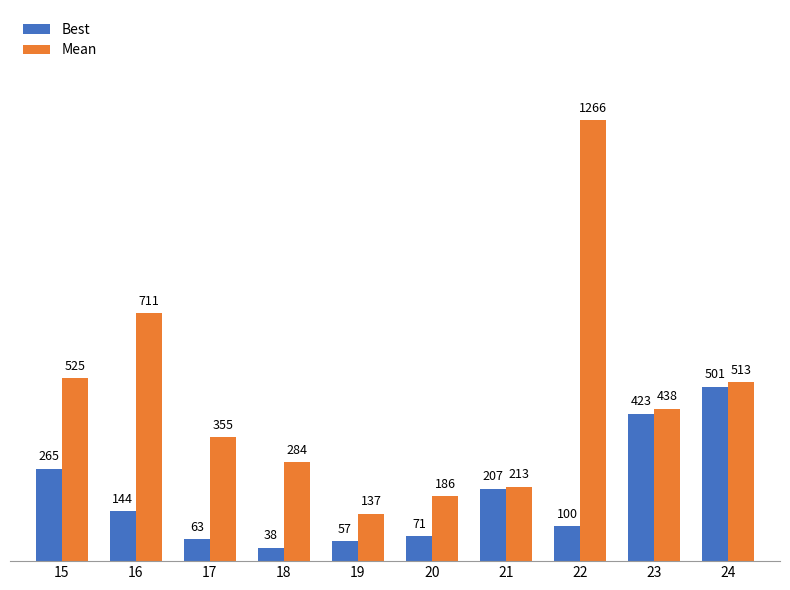

Does the chart contain any negative values?

No